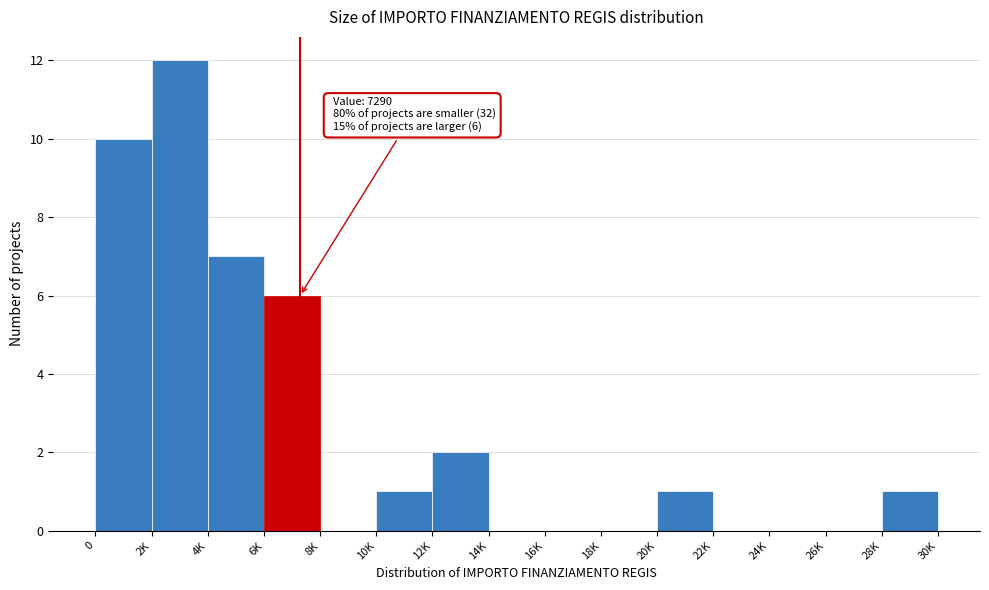

Reading left to right, list all the values displayed in this chart.

0=10	2K=12	4K=7	6K=6	8K=0	10K=1	12K=2	14K=0	16K=0	18K=0	20K=1	22K=0	24K=0	26K=0	28K=1